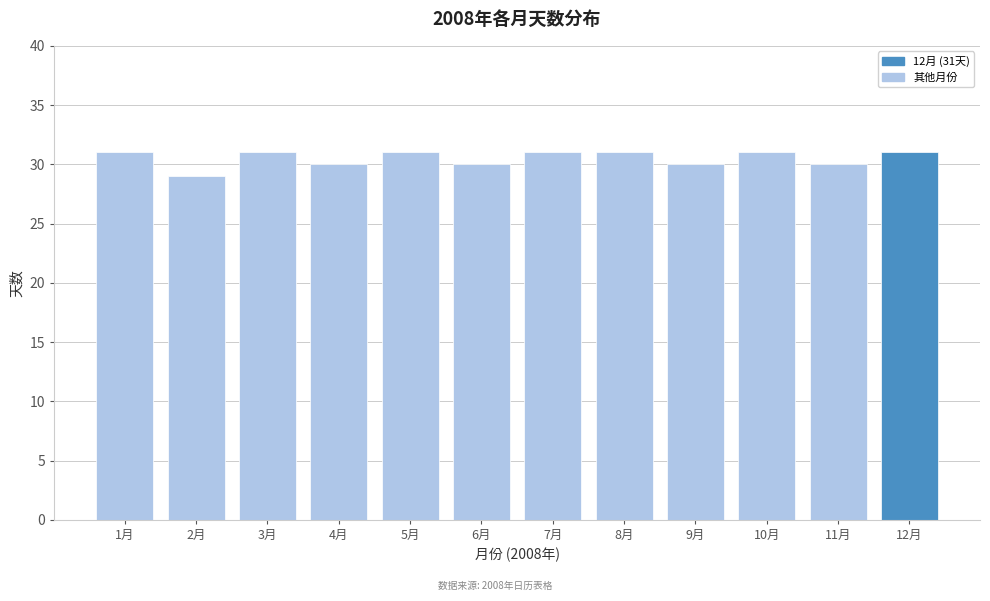

Reading left to right, list all the values displayed in this chart.

1月=31	2月=29	3月=31	4月=30	5月=31	6月=30	7月=31	8月=31	9月=30	10月=31	11月=30	12月=31